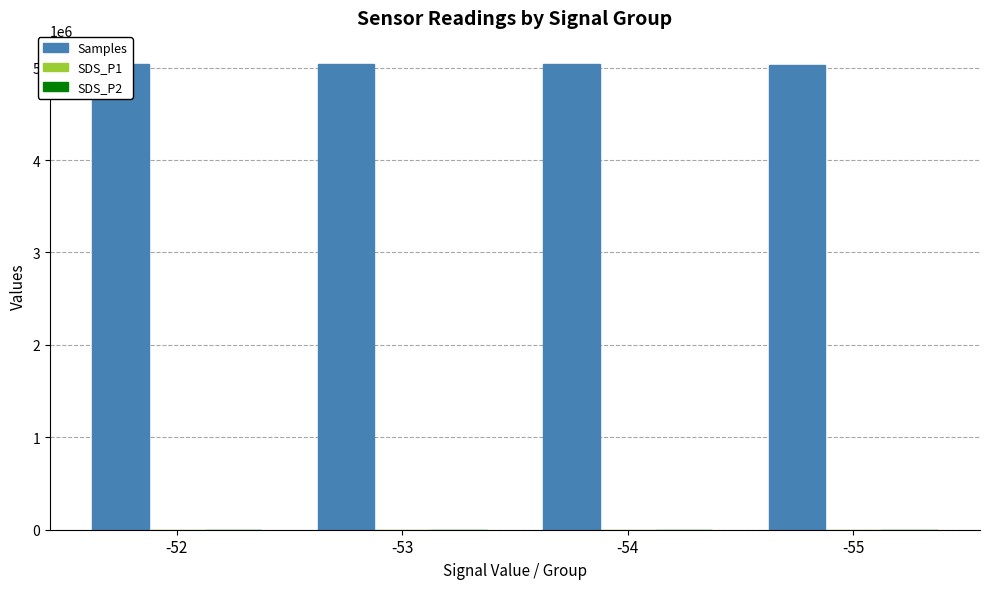

The value of Samples at -55 is 5032688.0. True or false?

True